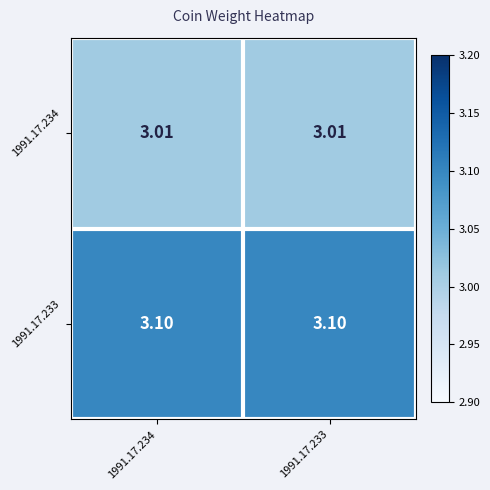

Reading right to left, list all the values displayed in this chart.

1991.17.234: 1991.17.233=3.0	1991.17.234=3.0
1991.17.233: 1991.17.233=3.1	1991.17.234=3.1